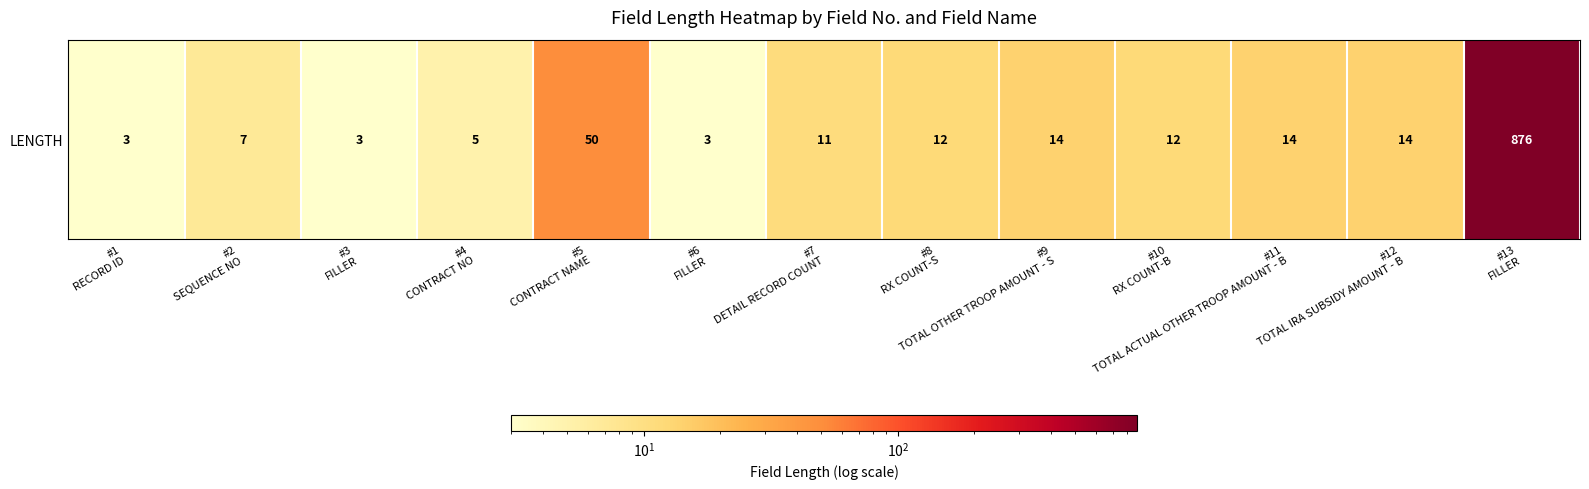

Where is the data nearest to the value 439?

#5
CONTRACT NAME